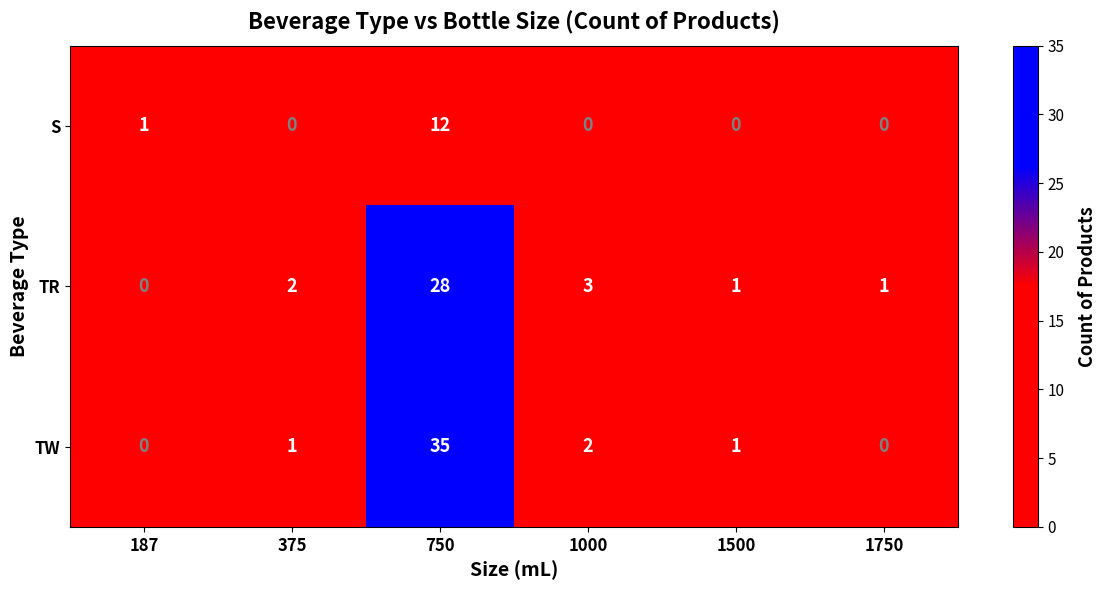

Which series has the largest range (max minus min)?

TW